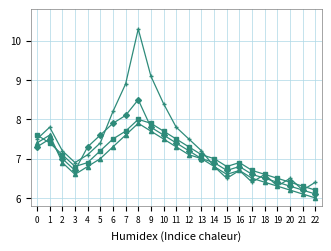

Which label corresponds to the smallest value in the chart?

22